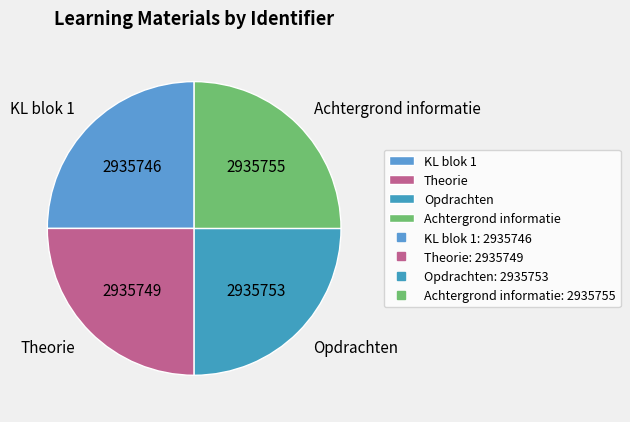

Approximately how many times larger is the value at KL blok 1 compared to Opdrachten?

1.0